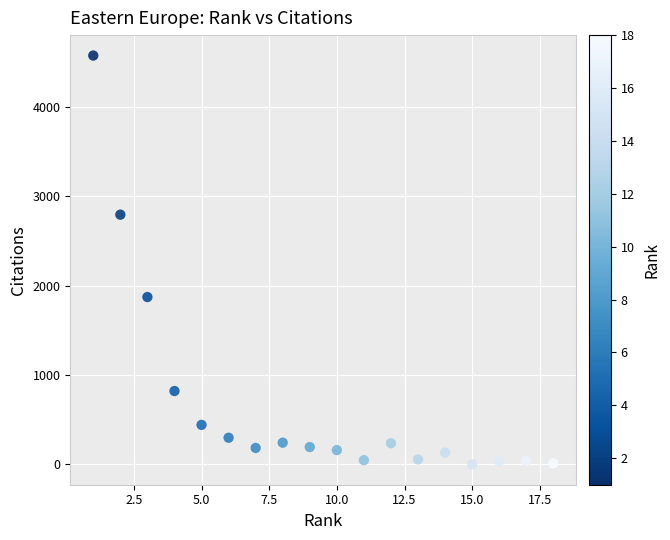

What is the range of Y values (max minus min)?

4575